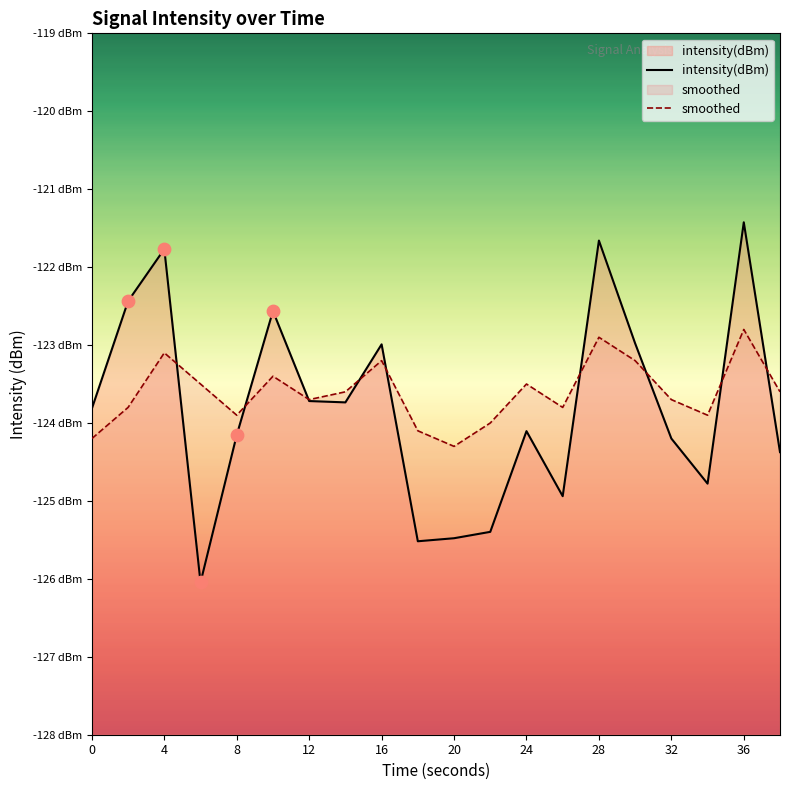

Is the value of smoothed at 0 greater than the value of intensity(dBm) at 10?

No